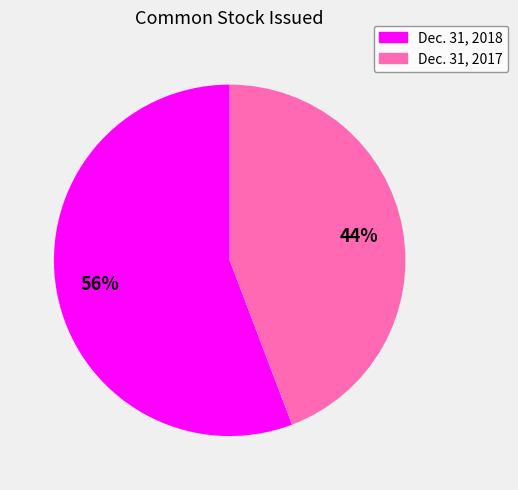

True or false: Dec. 31, 2017 accounts for 34% of the total.

False